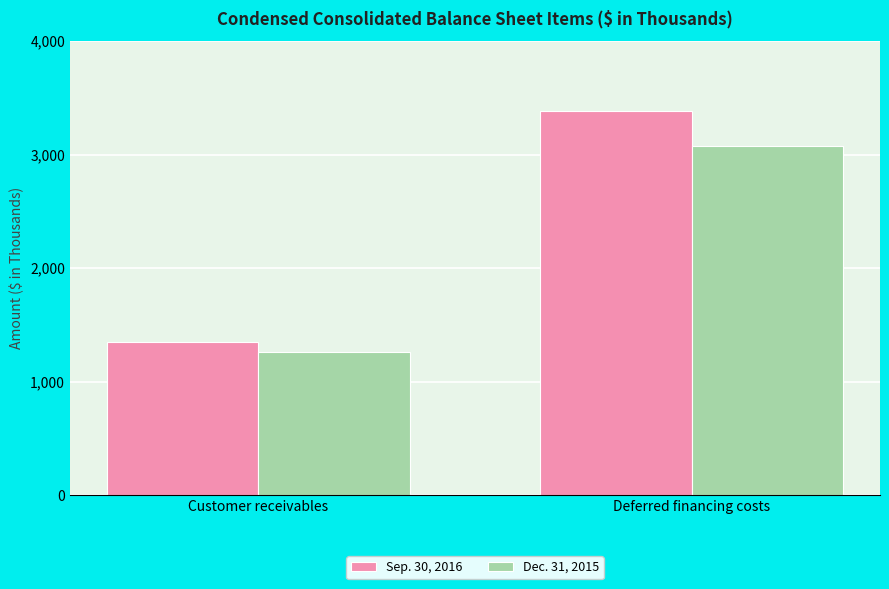

The Dec. 31, 2015 series shows 1771 at Customer receivables. True or false?

False